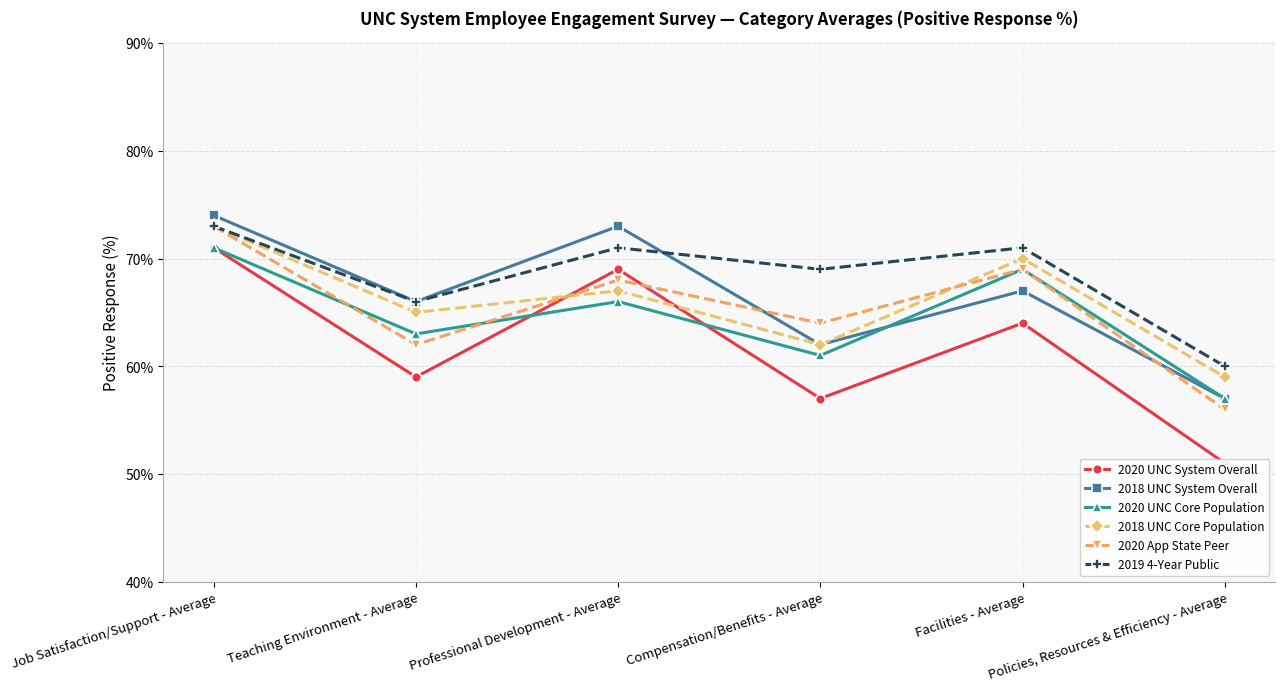

True or false: 2020 App State Peer has a value of 56 at Policies, Resources & Efficiency - Average.

True